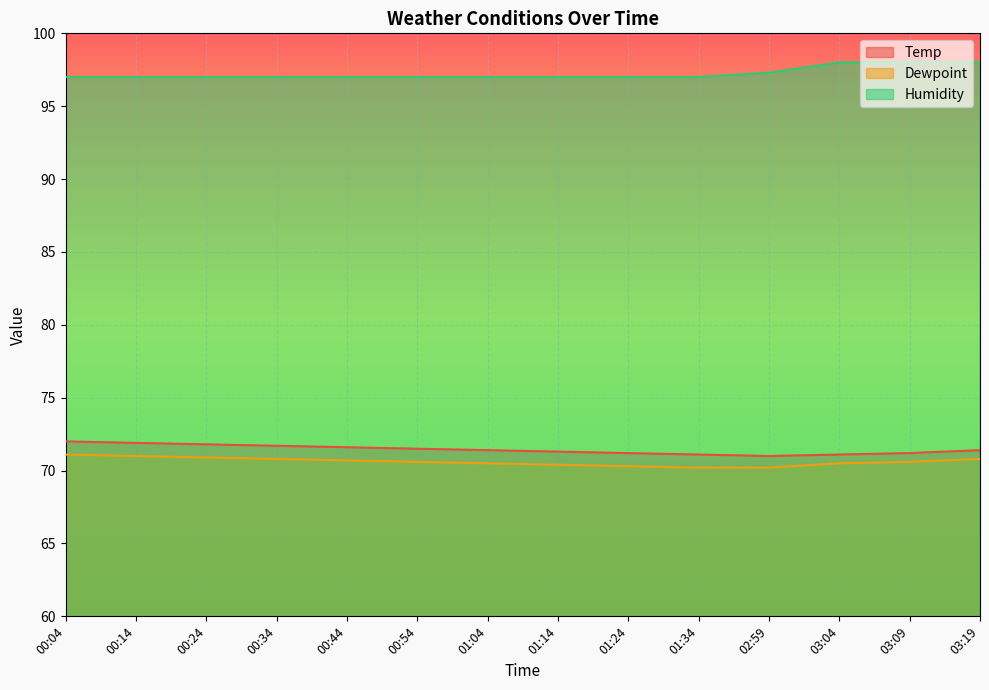

What is the difference between the maximum and second lowest values in the Dewpoint series?

0.9